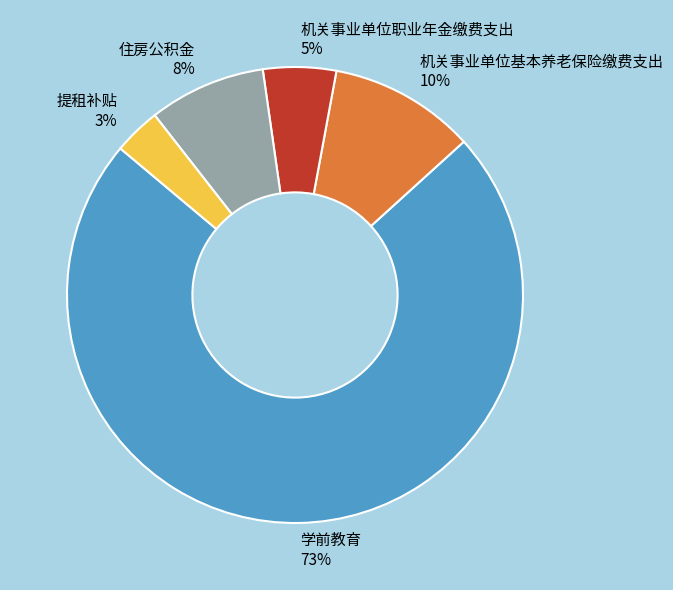

To the nearest percent, what percentage of the pie is 提租补贴?

3%